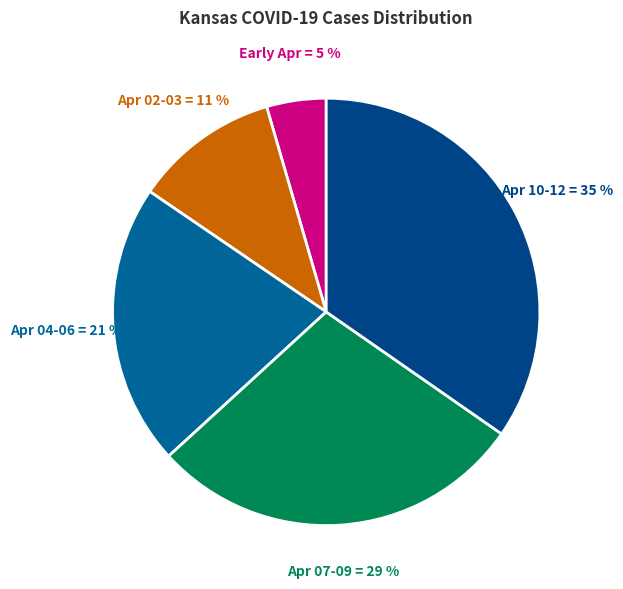

How many segments does this pie chart have?

5